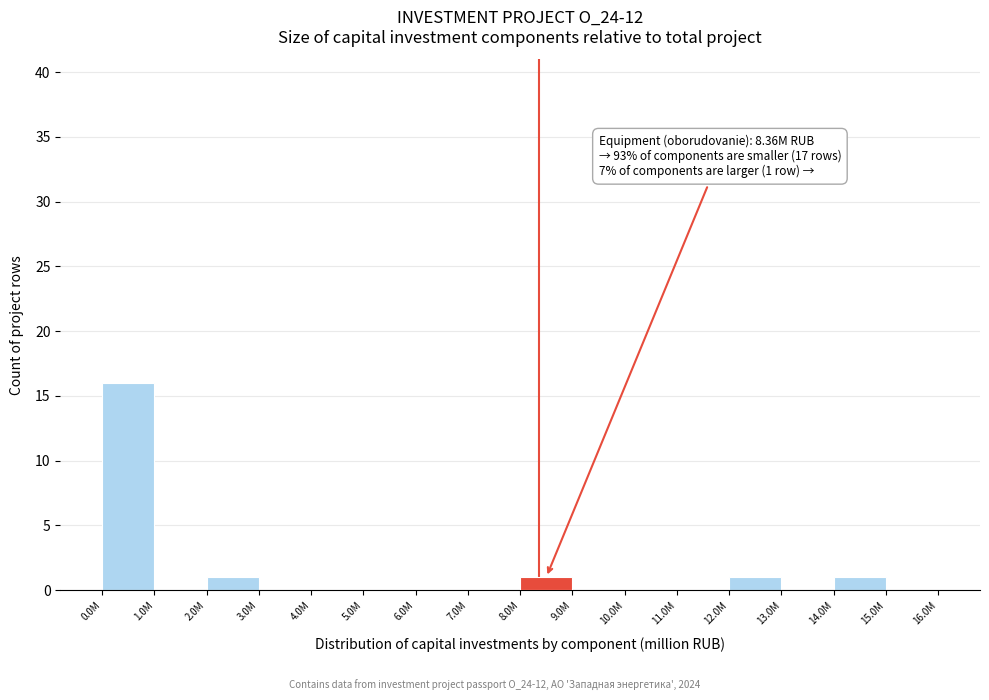

Reading right to left, list all the values displayed in this chart.

15.0M=0	14.0M=1	13.0M=0	12.0M=1	11.0M=0	10.0M=0	9.0M=0	8.0M=1	7.0M=0	6.0M=0	5.0M=0	4.0M=0	3.0M=0	2.0M=1	1.0M=0	0.0M=16